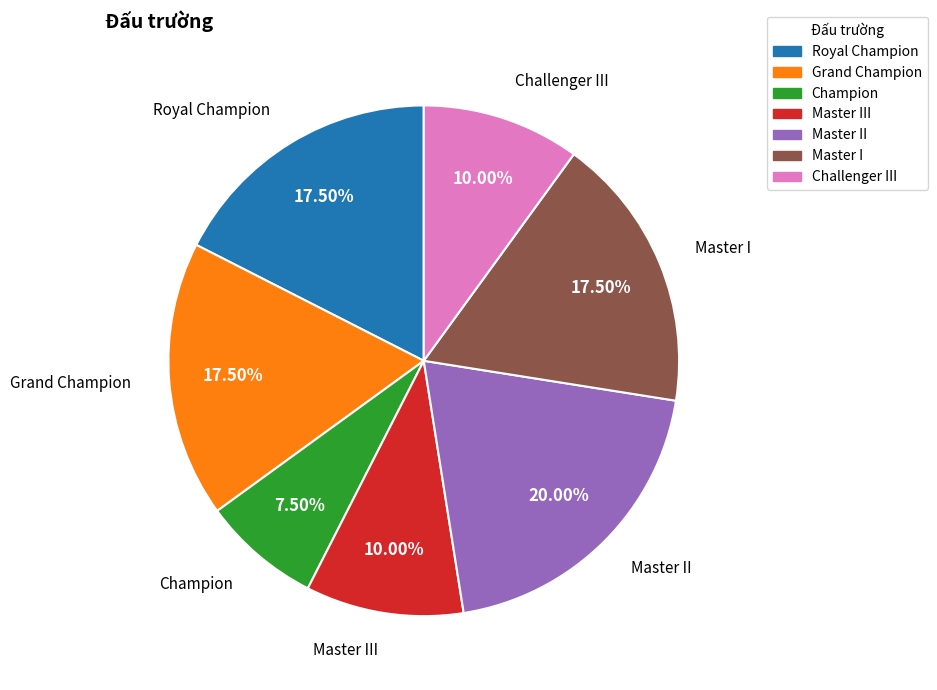

To the nearest percent, what is the difference between the Master I and Champion slice percentages?

10%